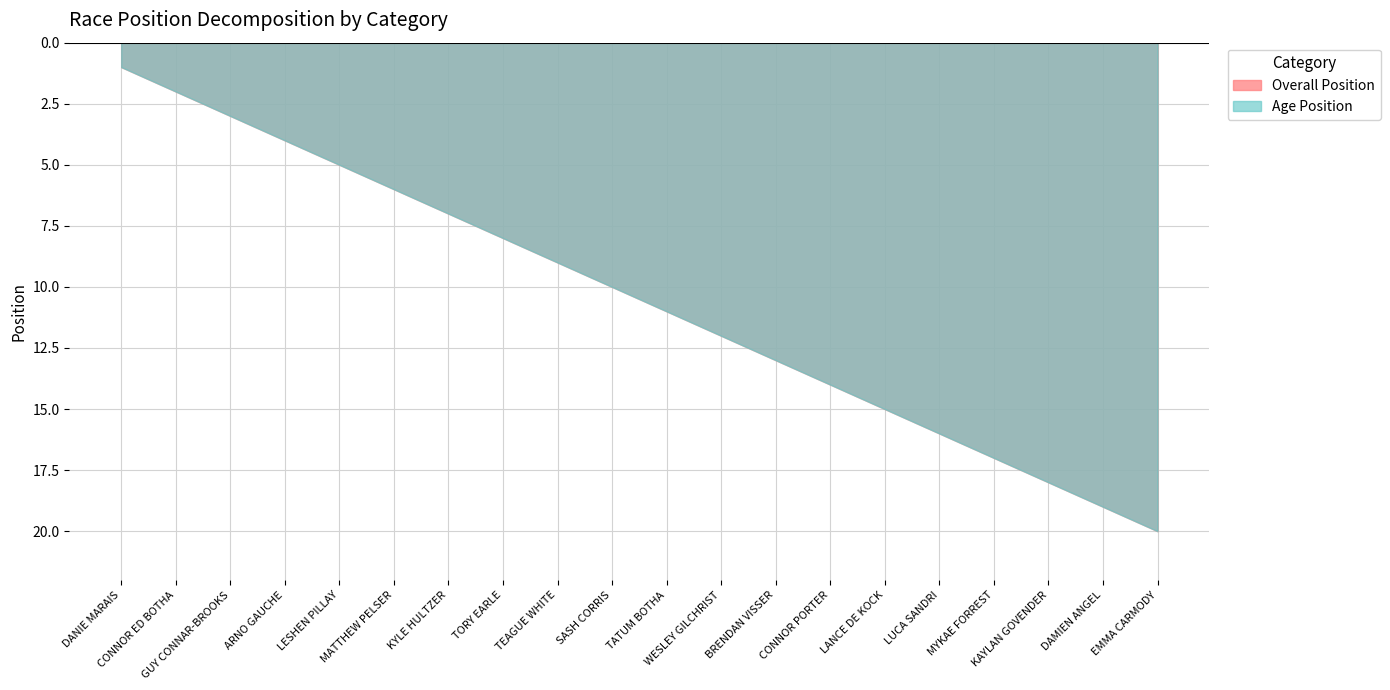

Which category has the lowest value in the Overall Position series?

DANIE MARAIS